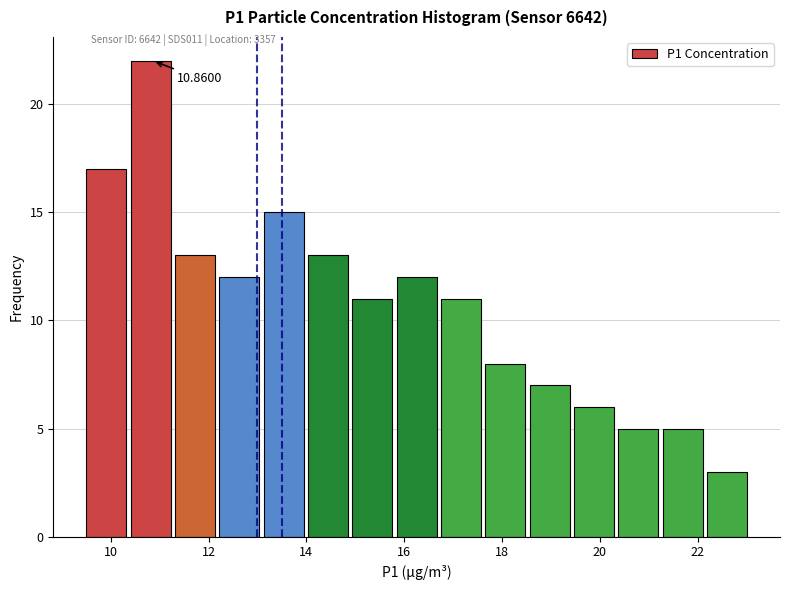

Which range on the x-axis has the tallest bar?

10.4 to 11.4